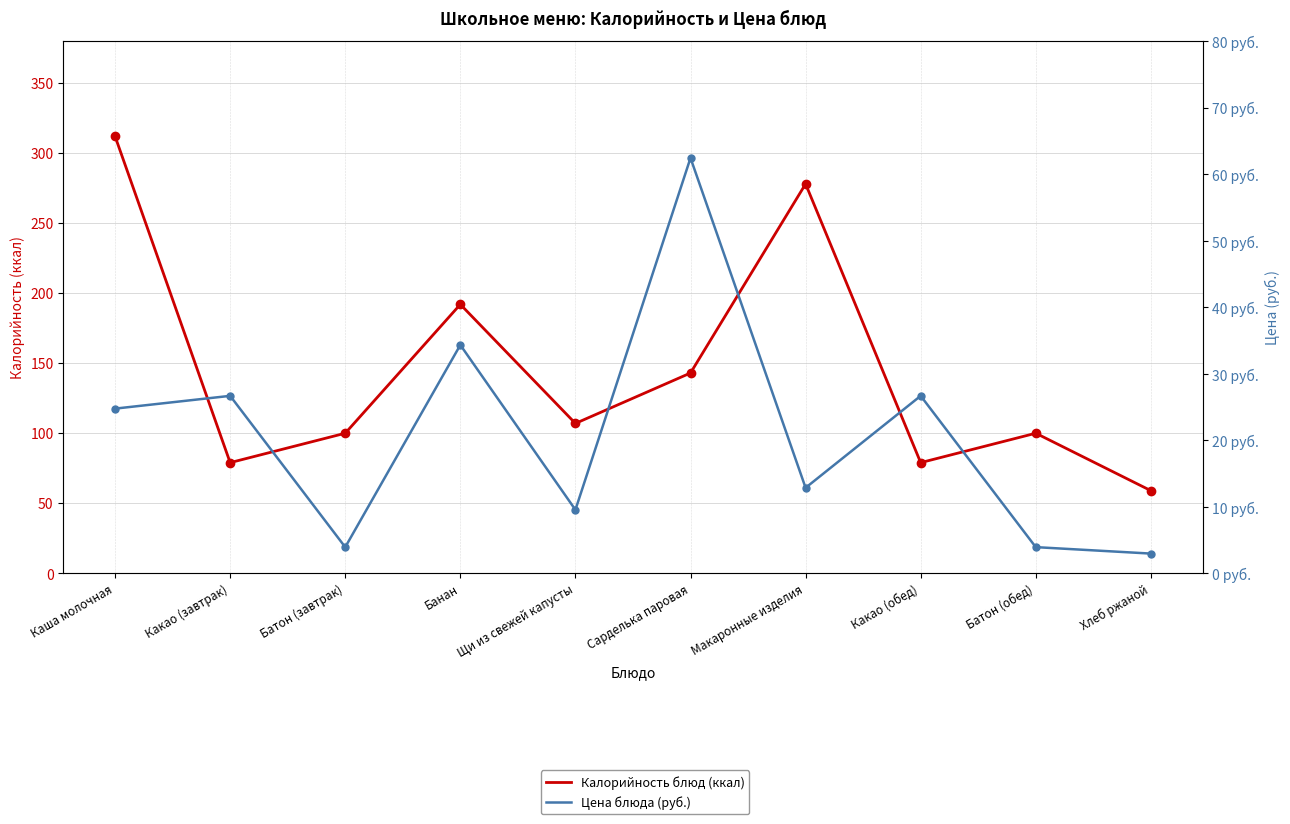

Is it true that Цена блюда (руб.) equals 12.0 at Какао (обед)?

False